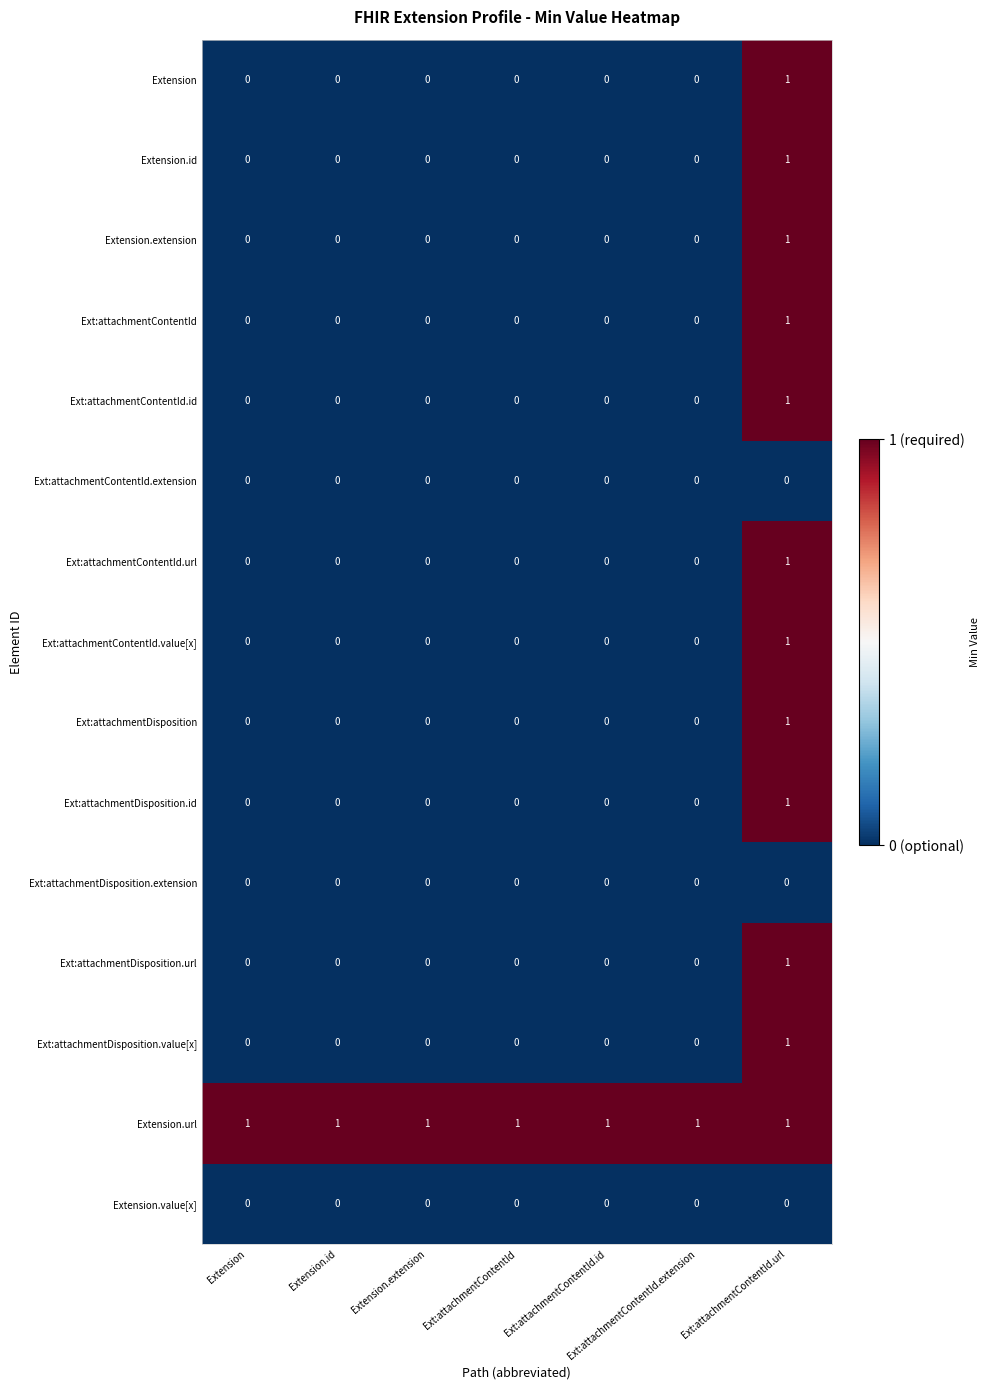

What is the spread (max minus min) of values at Extension.id?

1